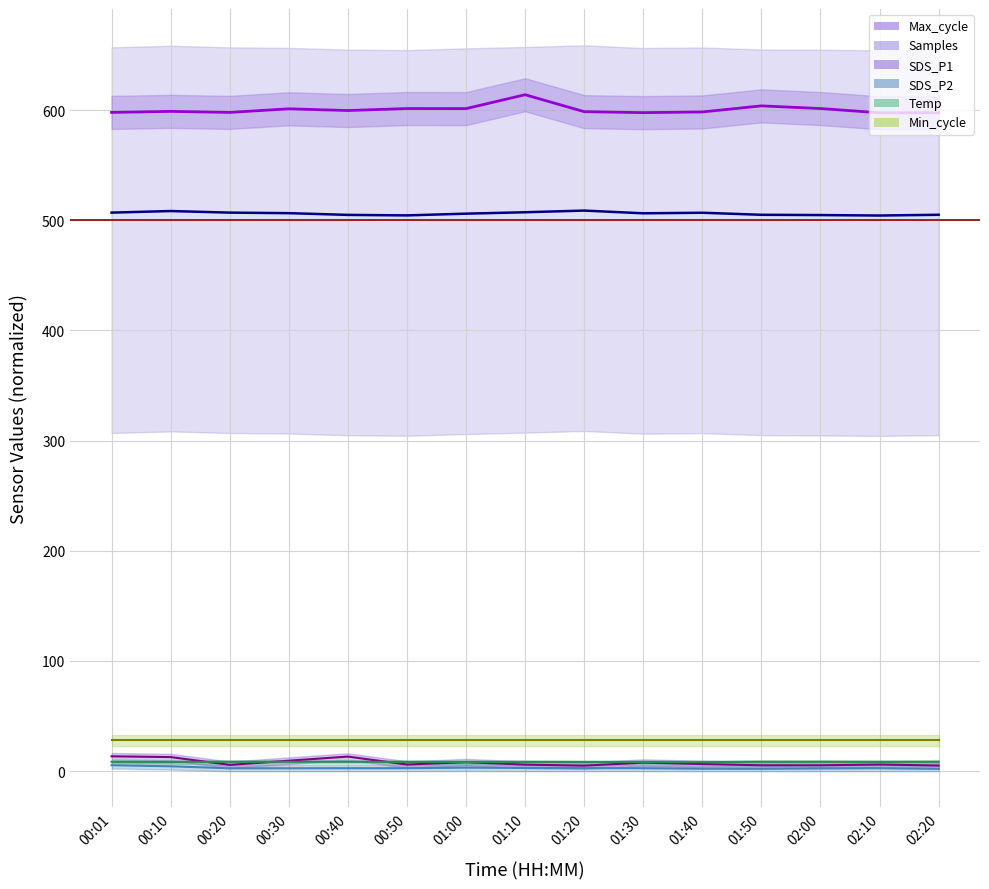

What is the difference between the maximum and minimum values in the Temp series?

0.3